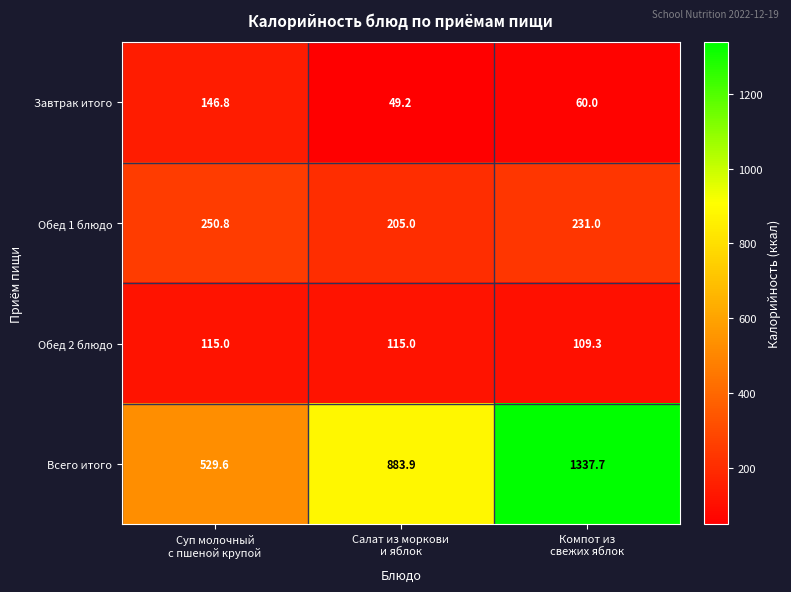

Which series has the widest spread of values?

Всего итого